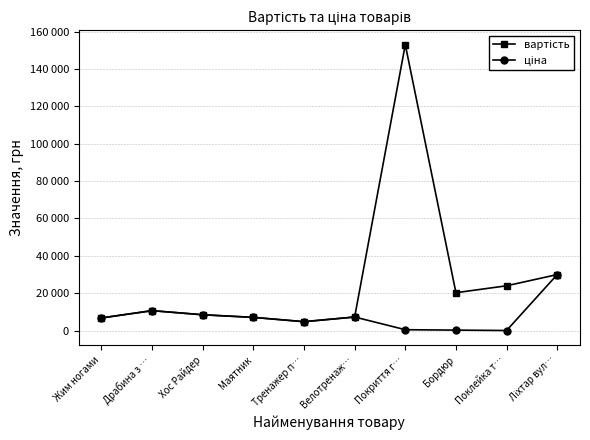

List the series in order of their overall mean, highest first.

вартість, ціна